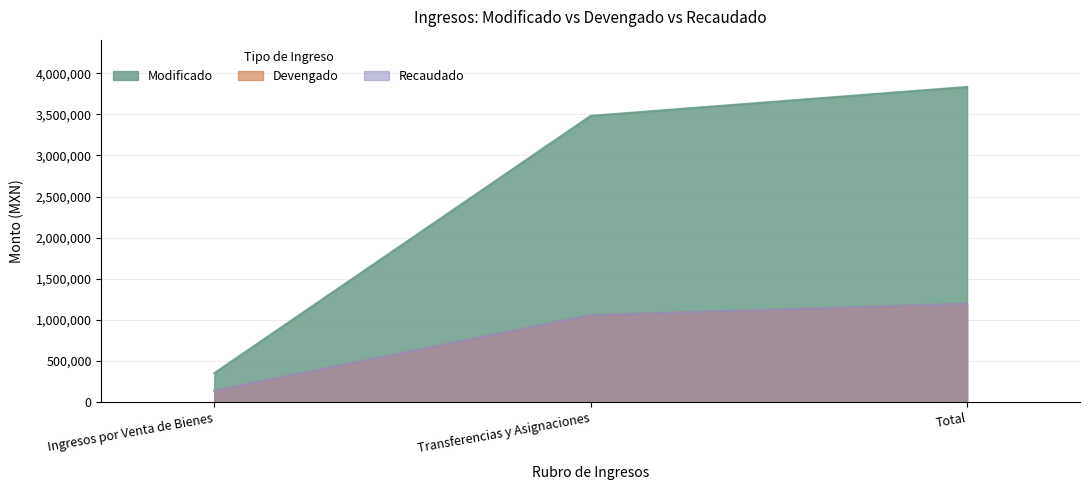

What is the value of the Devengado point at the 3rd from the left?

1194892.8